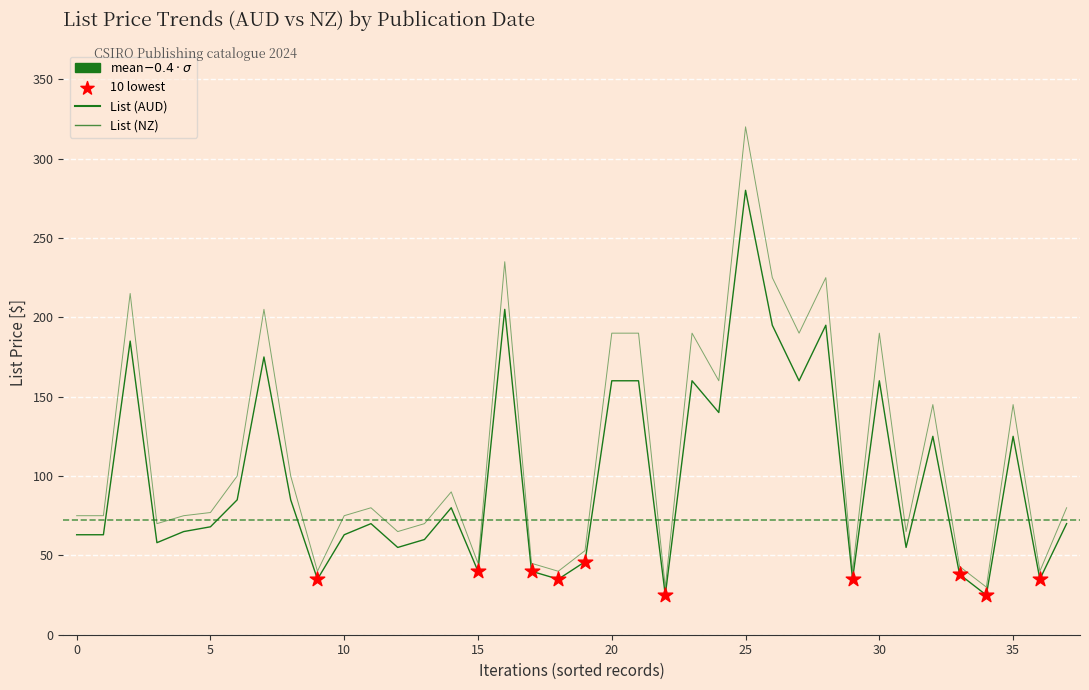

Which series has the largest total across all categories?

List (NZ)